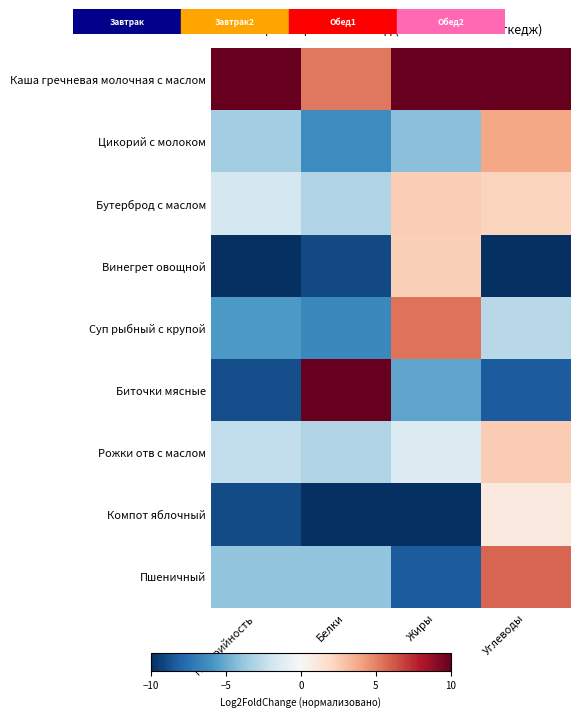

Between Углеводы and Калорийность, which is larger?

Углеводы